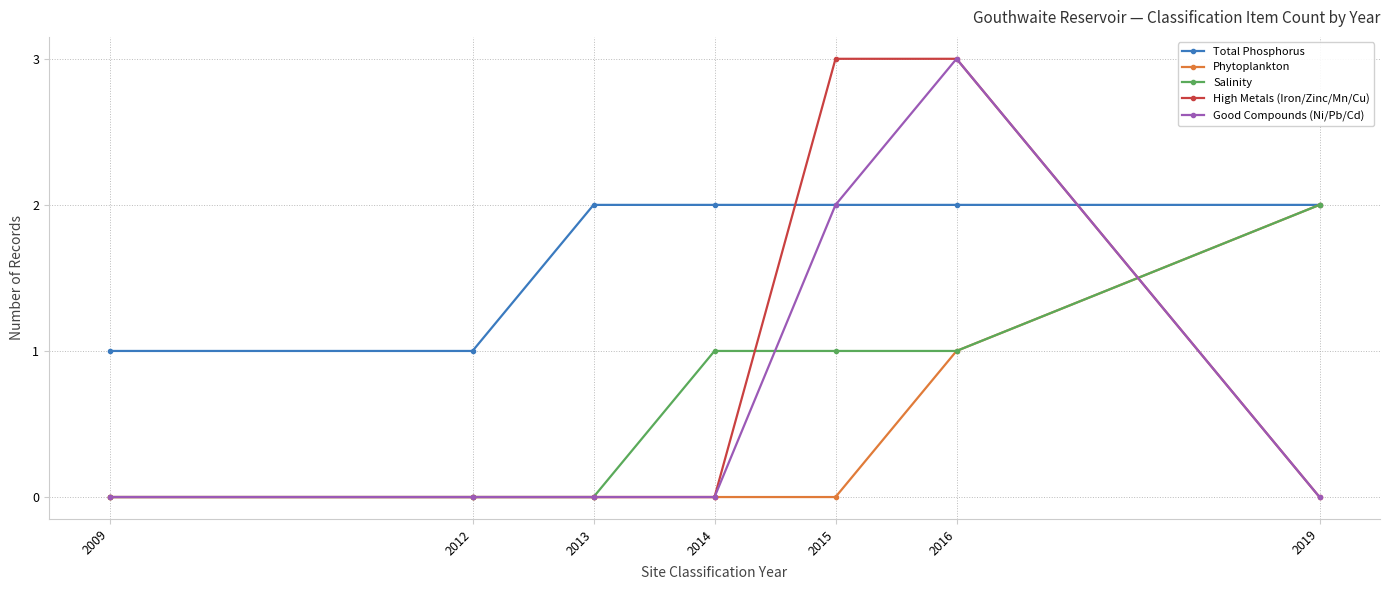

Reading left to right, what are all the values shown in this chart?

Total Phosphorus: 2009=1	2012=1	2013=2	2014=2	2015=2	2016=2	2019=2
Phytoplankton: 2009=0	2012=0	2013=0	2014=0	2015=0	2016=1	2019=2
Salinity: 2009=0	2012=0	2013=0	2014=1	2015=1	2016=1	2019=2
High Metals (Iron/Zinc/Mn/Cu): 2009=0	2012=0	2013=0	2014=0	2015=3	2016=3	2019=0
Good Compounds (Ni/Pb/Cd): 2009=0	2012=0	2013=0	2014=0	2015=2	2016=3	2019=0